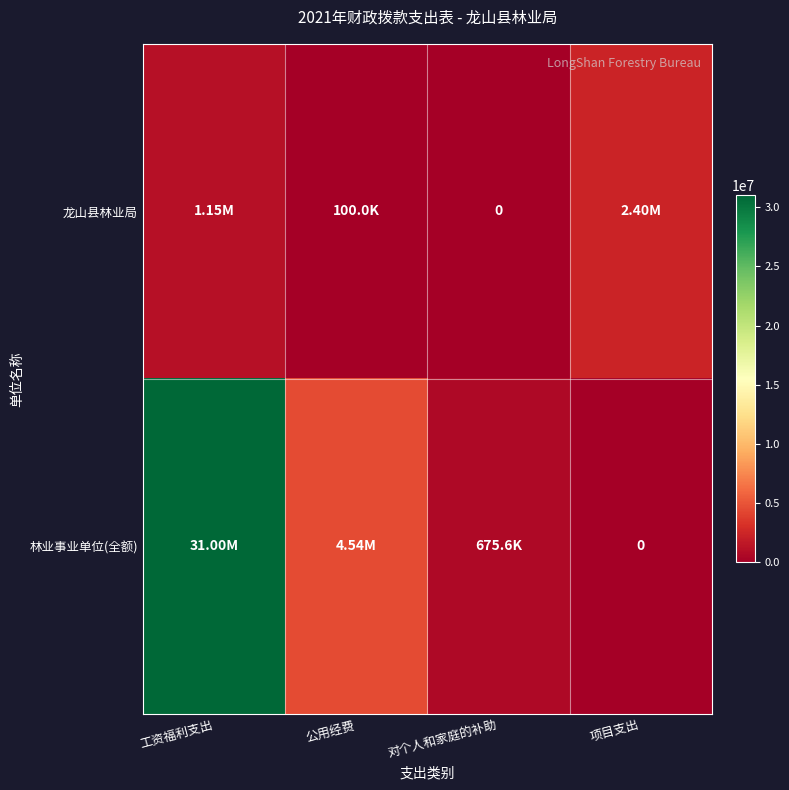

At which label is 龙山县林业局 closest to 1200400?

工资福利支出